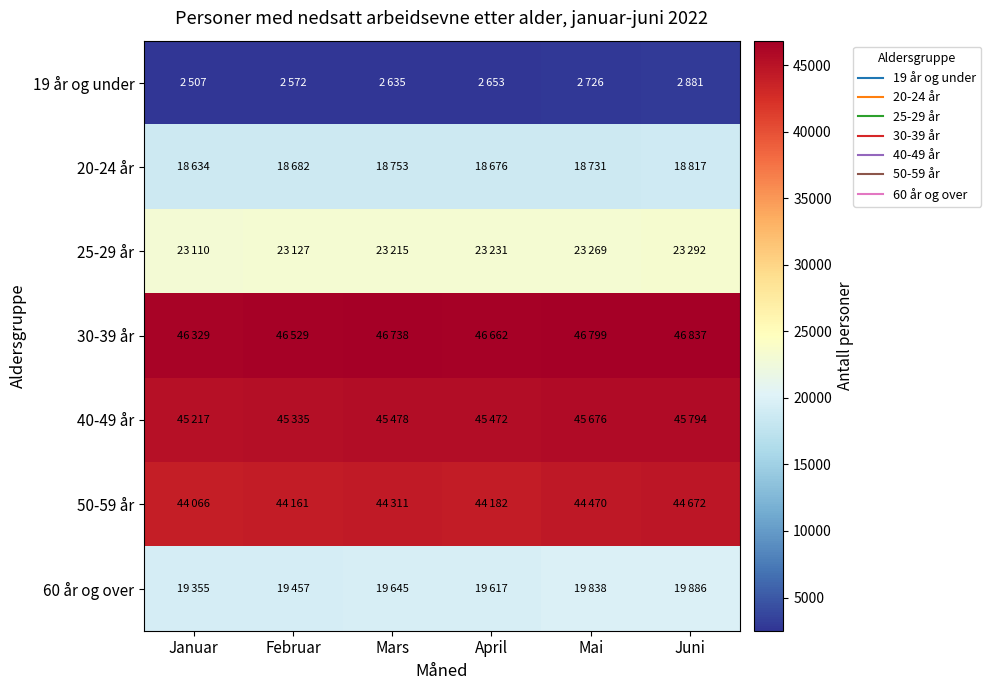

Reading left to right, list all the values displayed in this chart.

19 år og under: Januar=2507	Februar=2572	Mars=2635	April=2653	Mai=2726	Juni=2881
20-24 år: Januar=18634	Februar=18682	Mars=18753	April=18676	Mai=18731	Juni=18817
25-29 år: Januar=23110	Februar=23127	Mars=23215	April=23231	Mai=23269	Juni=23292
30-39 år: Januar=46329	Februar=46529	Mars=46738	April=46662	Mai=46799	Juni=46837
40-49 år: Januar=45217	Februar=45335	Mars=45478	April=45472	Mai=45676	Juni=45794
50-59 år: Januar=44066	Februar=44161	Mars=44311	April=44182	Mai=44470	Juni=44672
60 år og over: Januar=19355	Februar=19457	Mars=19645	April=19617	Mai=19838	Juni=19886